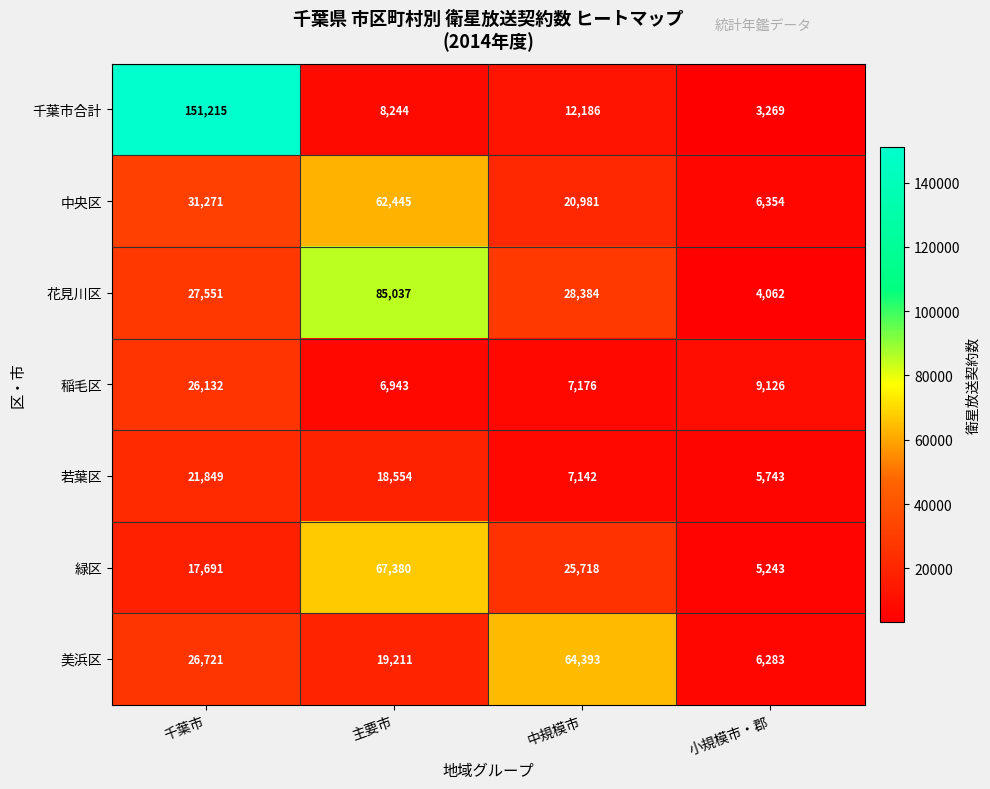

How many distinct data groups are displayed?

7